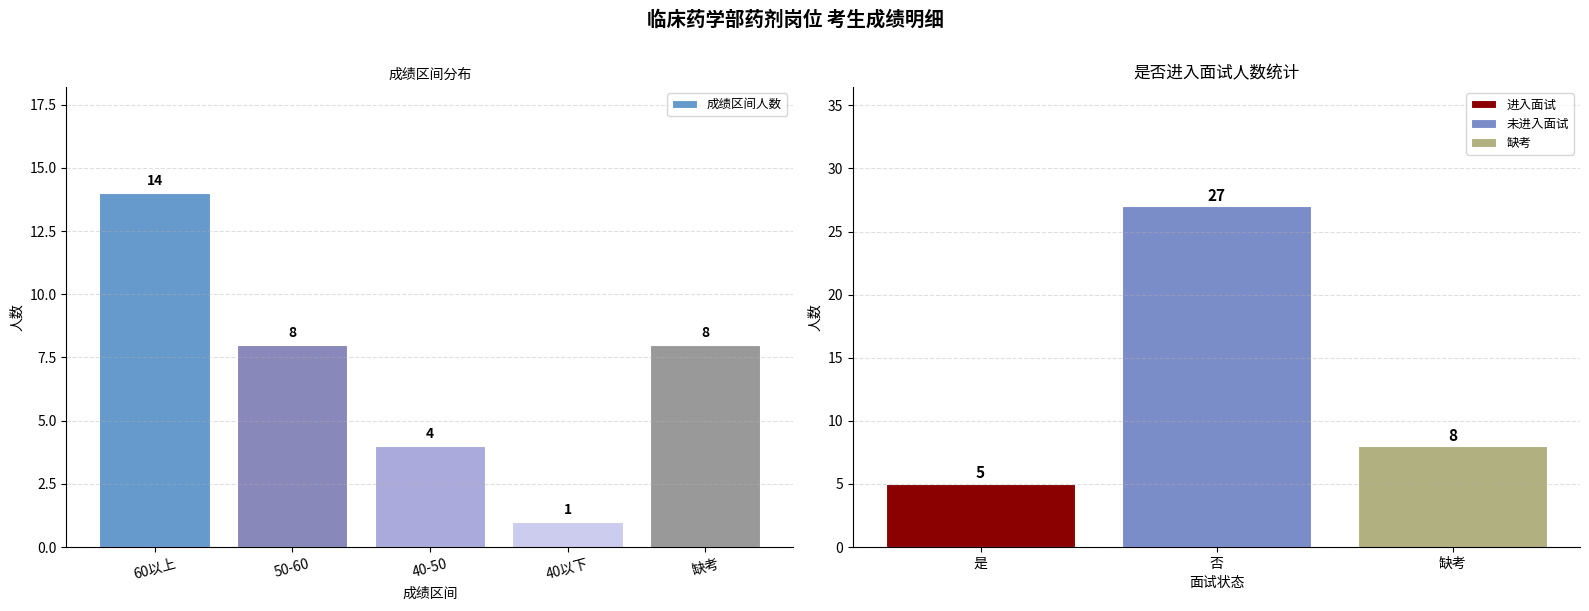

What value does the data have at 50-60?

8